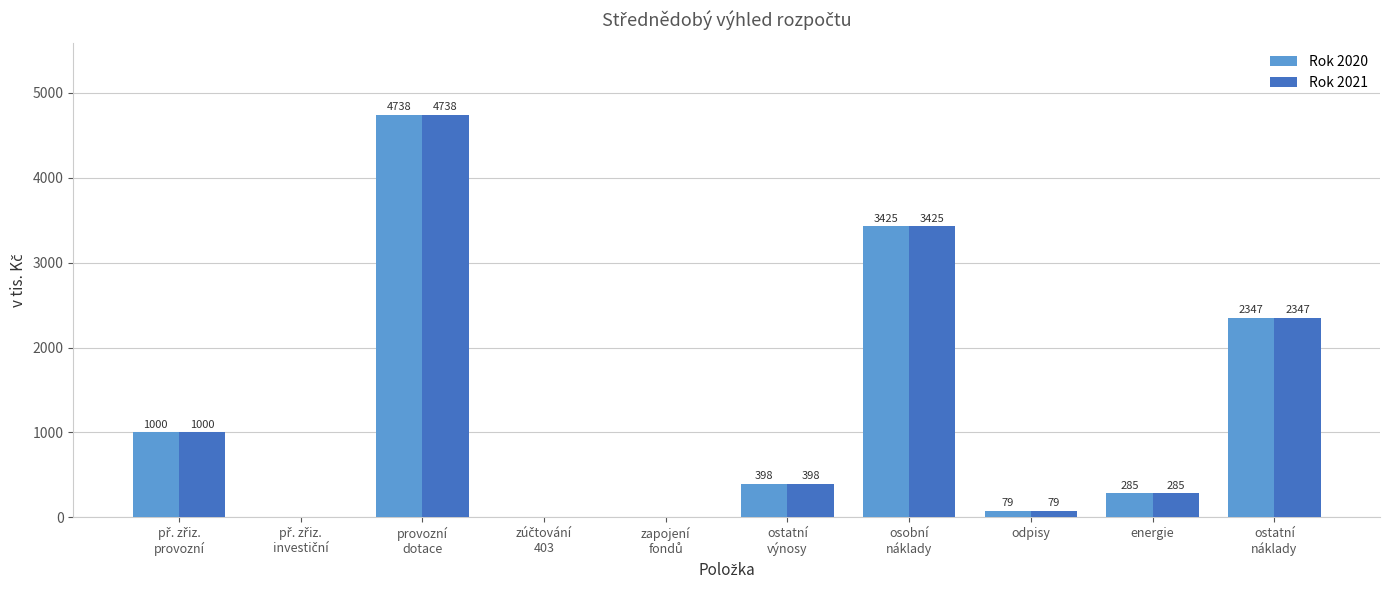

True or false: Rok 2020 has a value of 79 at odpisy.

True